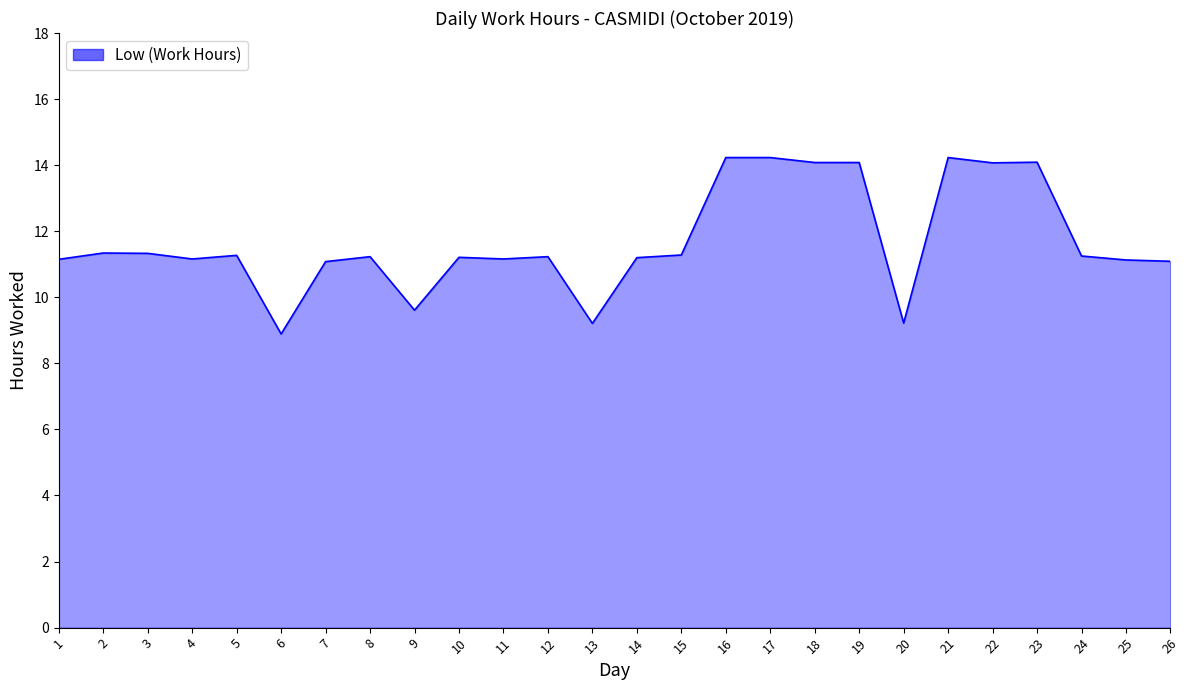

What is the ratio of the value at 24 to the value at 14?

1.0